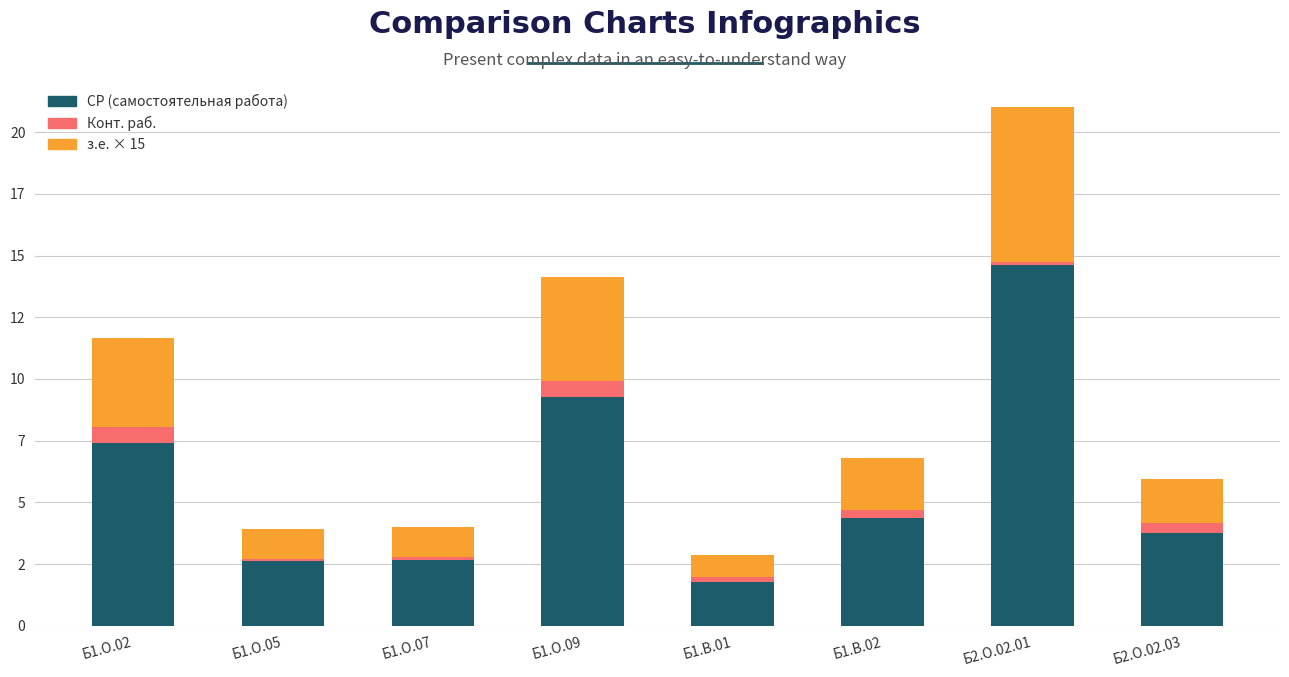

Are the bars horizontal?

No